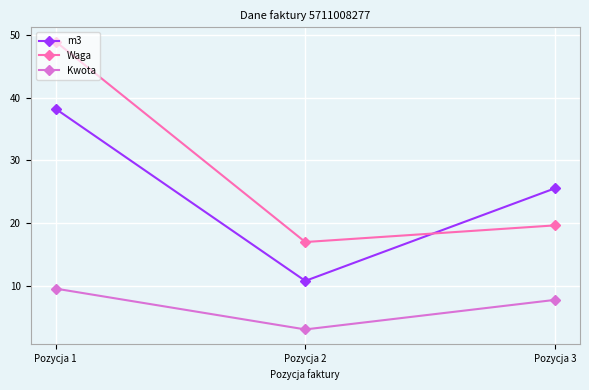

Where does the Kwota series first go above 7?

Pozycja 1